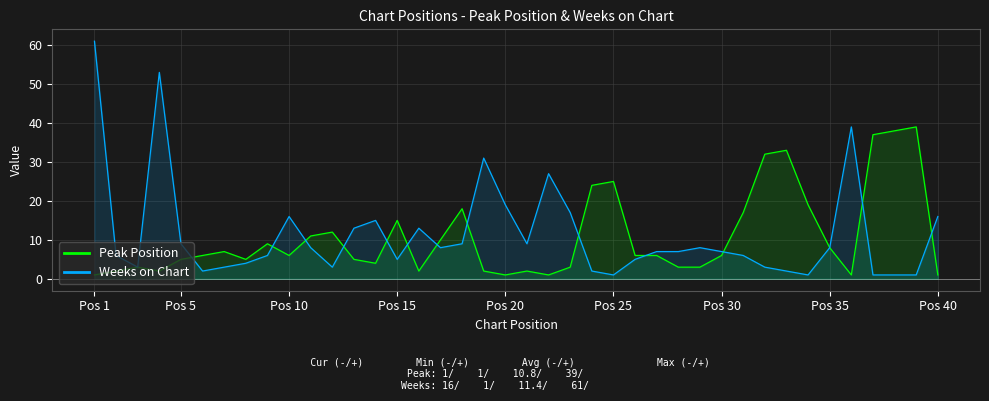

At which category does the chart reach its peak across all series?

Pos 1